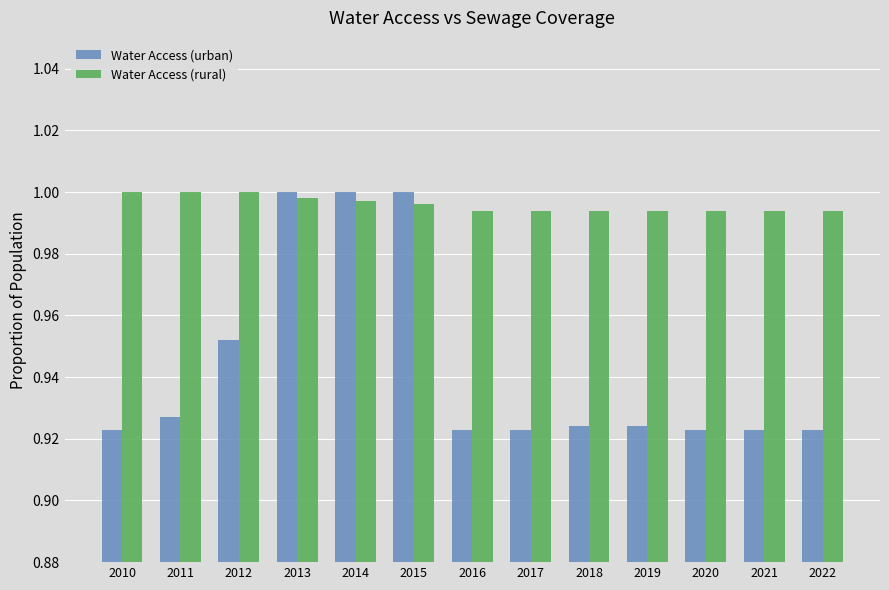

What is the total value across all series at 2011?

1.9